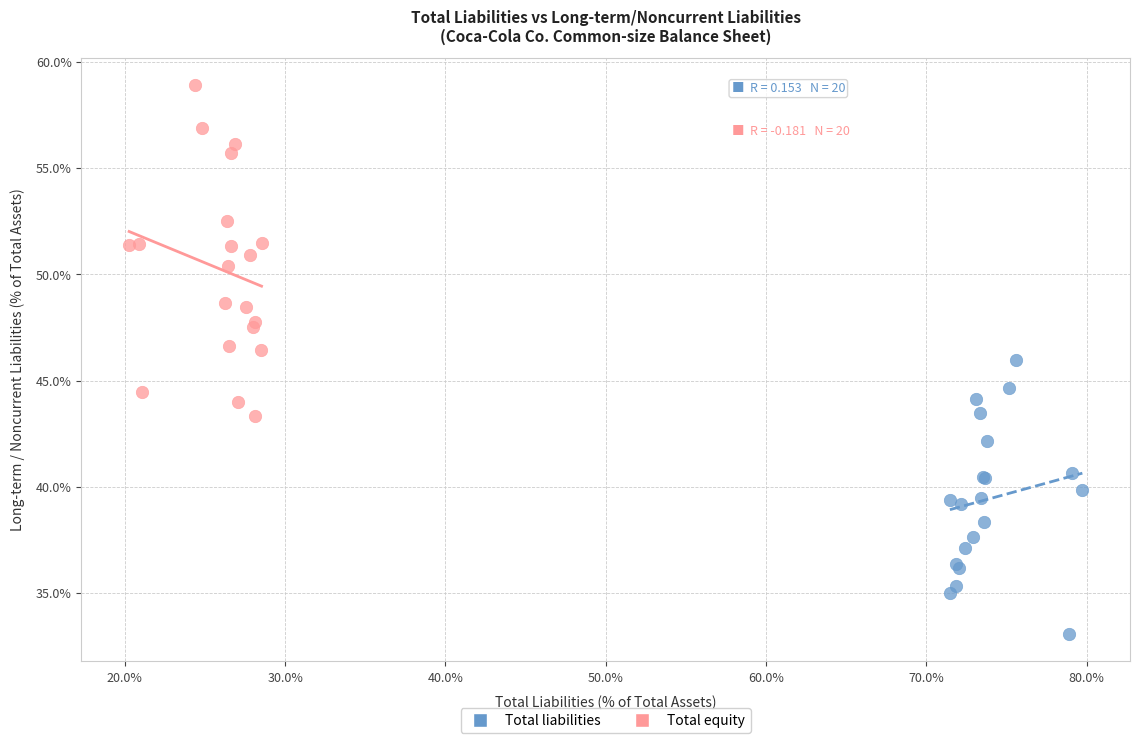

What are all the series names shown in the legend?

Total liabilities, Total equity